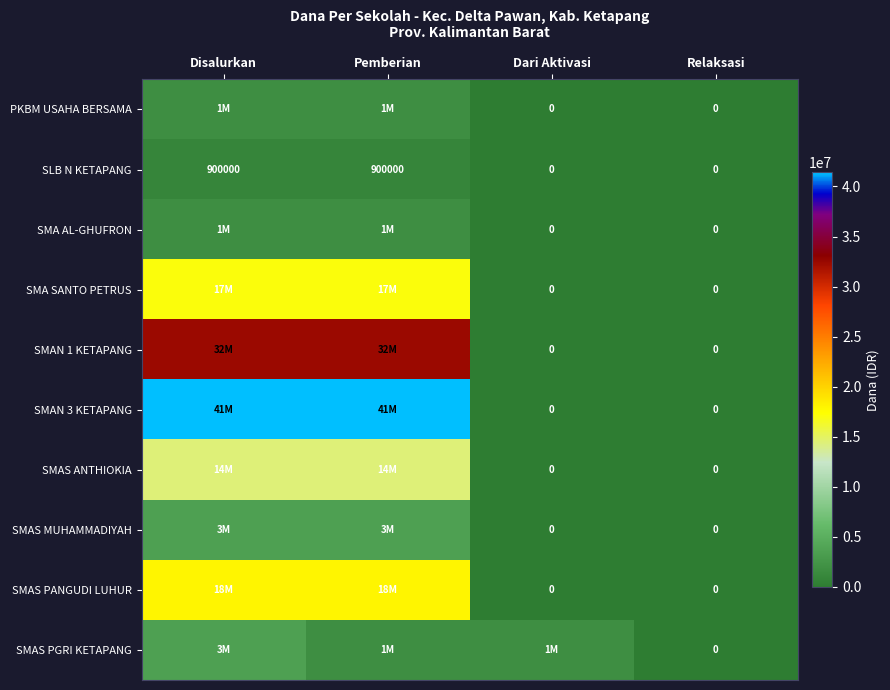

True or false: SLB N KETAPANG has a value of 1289493 at Pemberian.

False